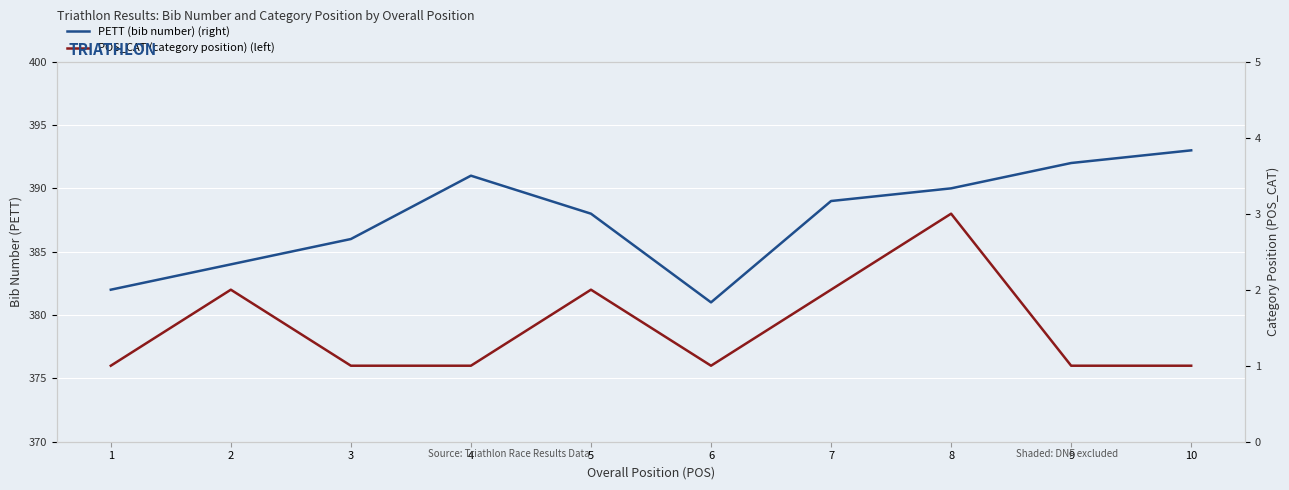

Is it true that POS_CAT (category position) (left) equals 1 at 1?

False